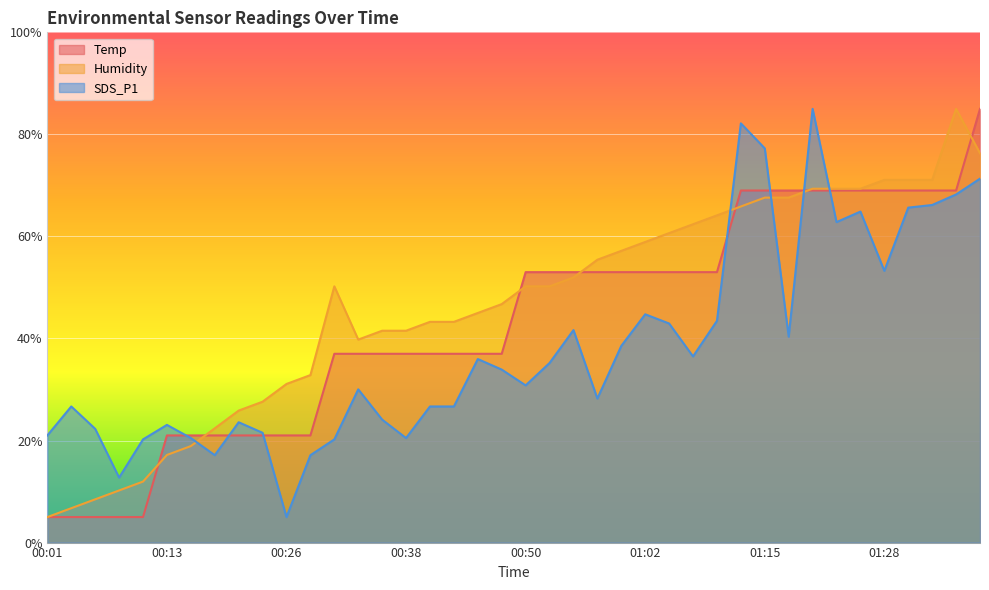

Is it true that Temp equals 53.0 at 01:02?

True